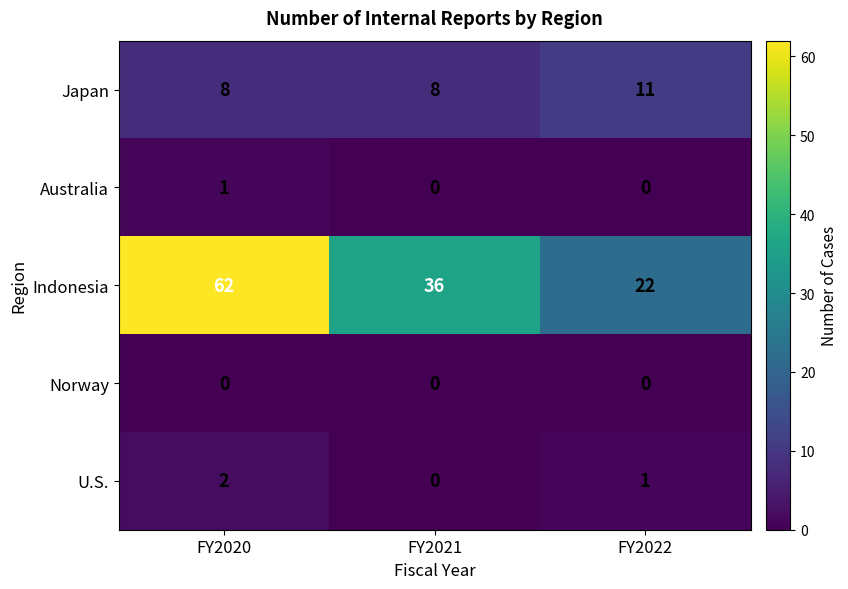

Read the Indonesia value at FY2020, to the nearest 10.

60